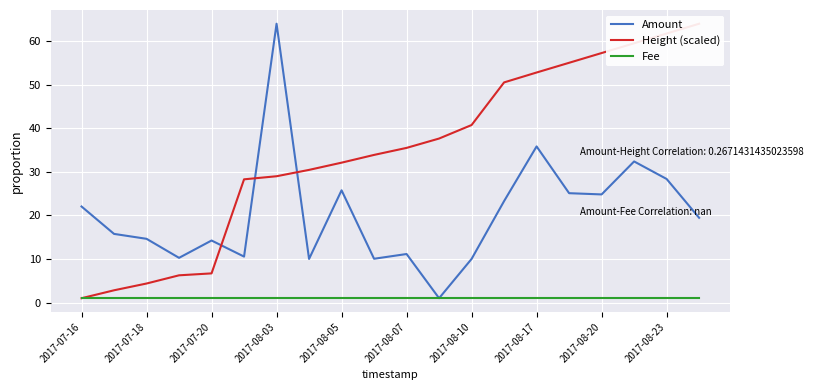

Is it true that Amount equals 18.1 at 2017-08-23?

False